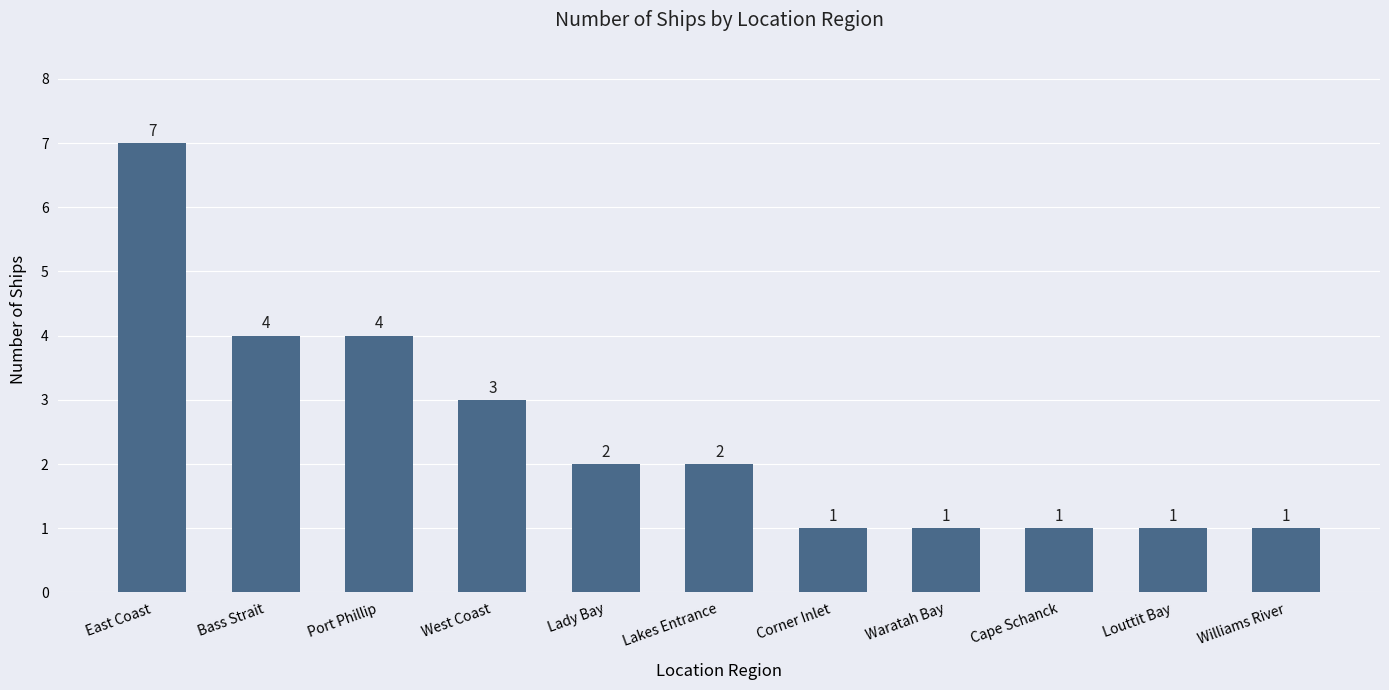

Where does the data first go above 2?

East Coast